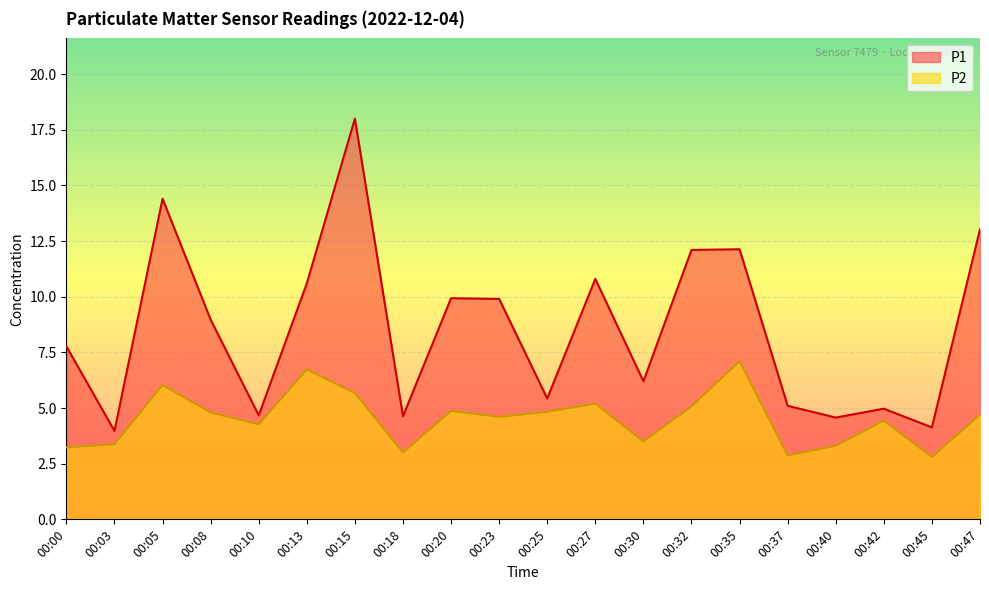

Which has a higher value, 00:47 or 00:05?

00:05